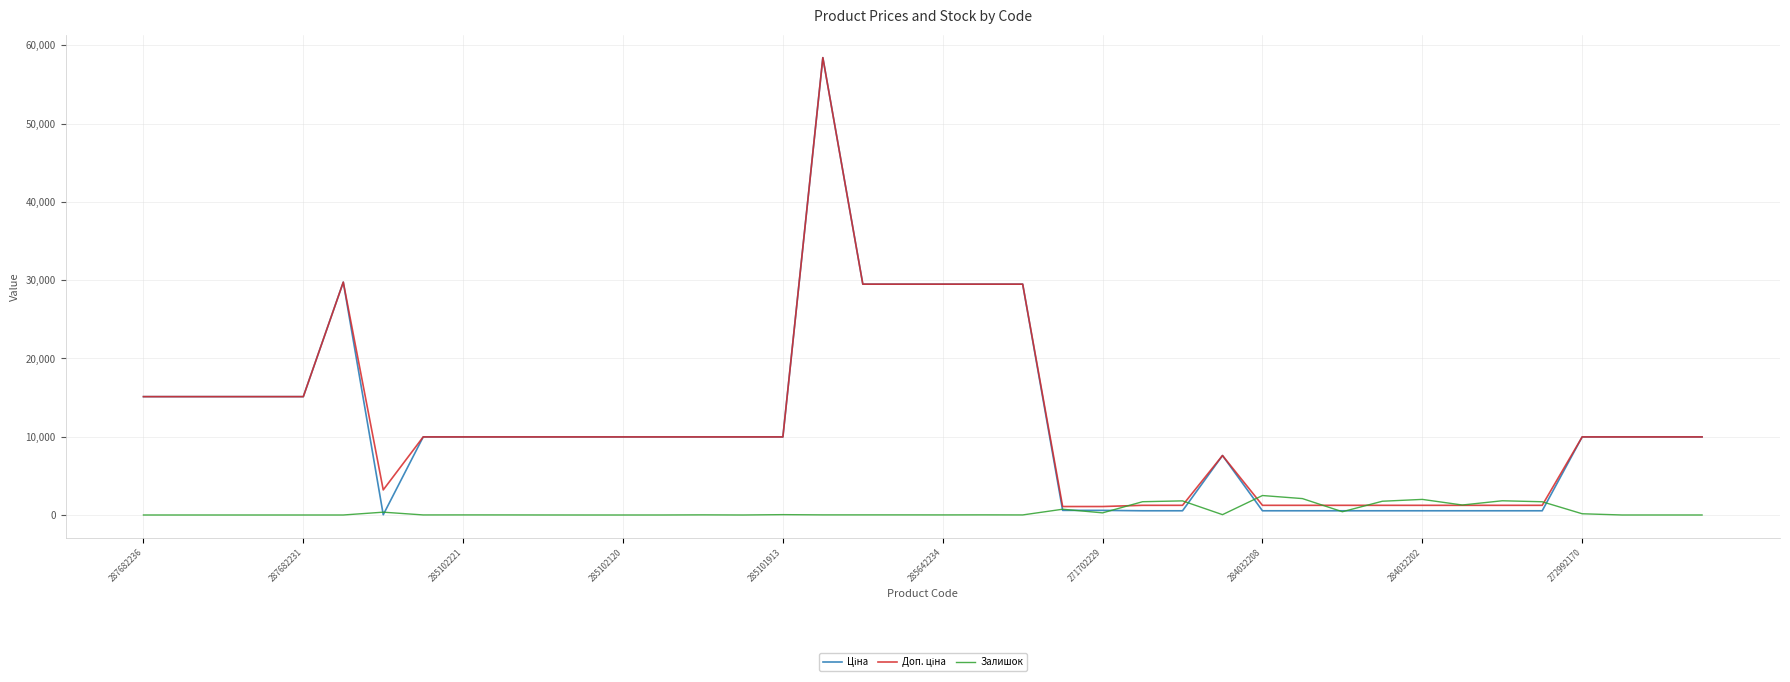

Does the chart display data point markers on the line(s)?

No